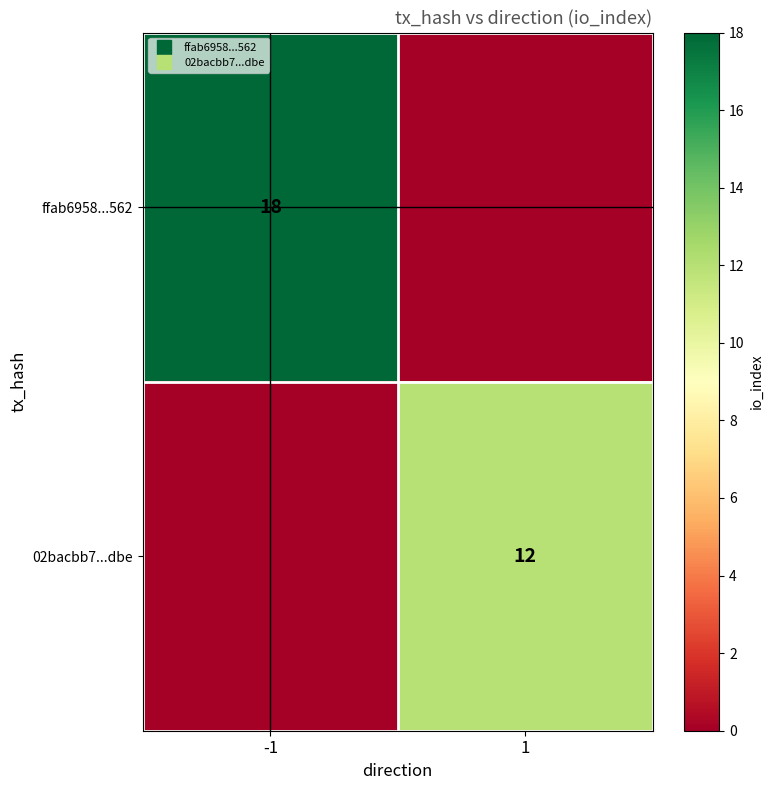

Between -1 and 1, which series saw the biggest shift?

ffab6958...562